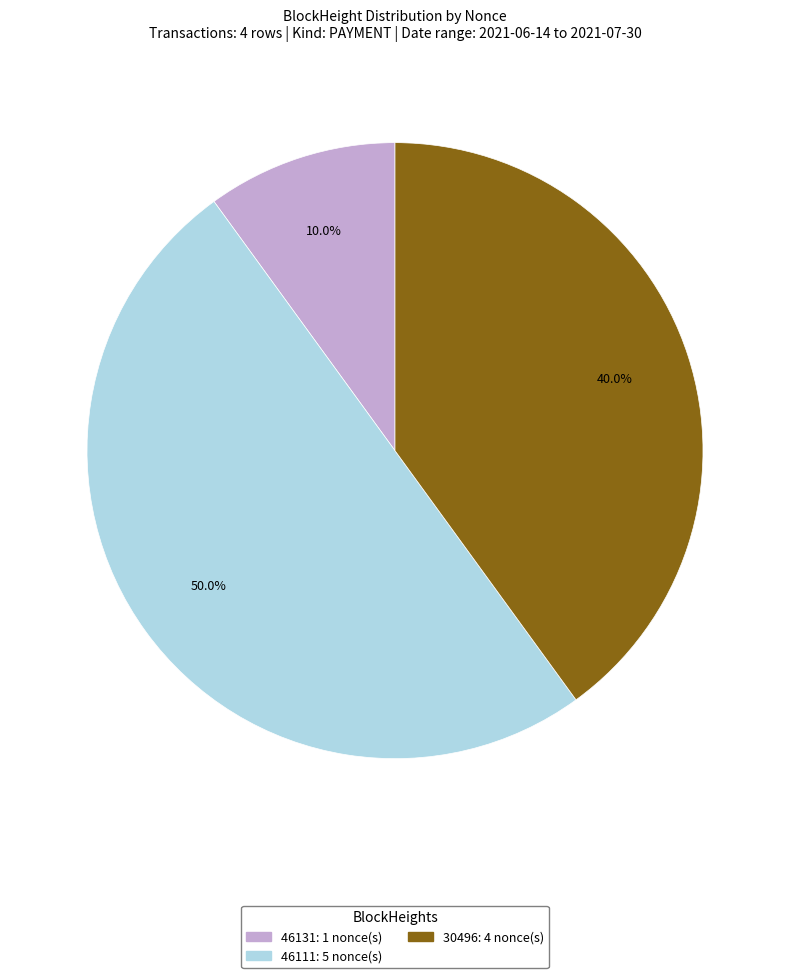

To the nearest percent, what is the difference between the largest and smallest slice percentages?

40%